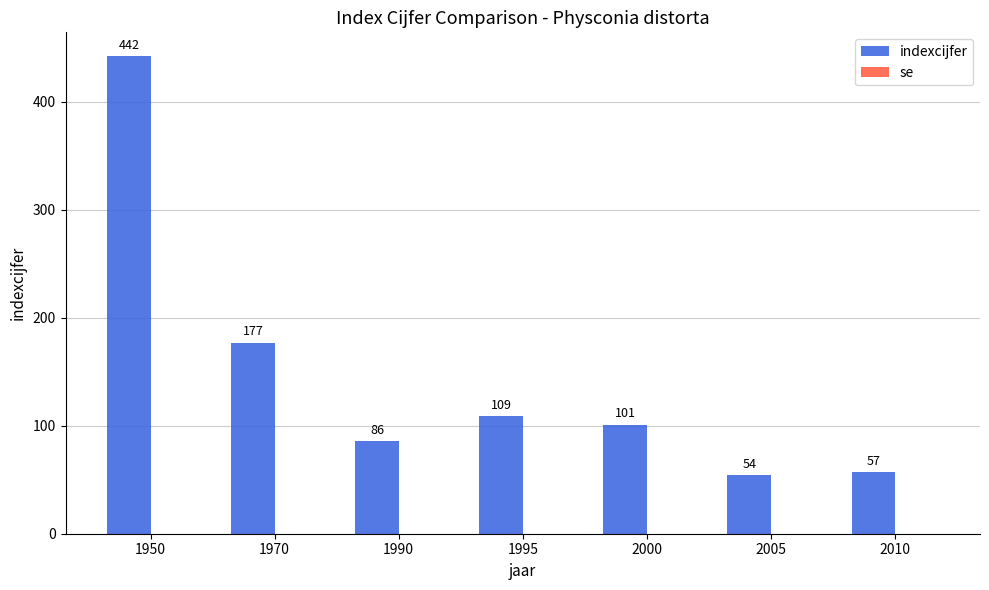

Count the number of categories in the chart.

7